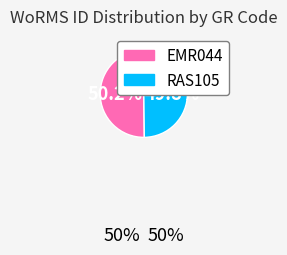

To the nearest percent, what percentage of the pie is EMR044?

50%